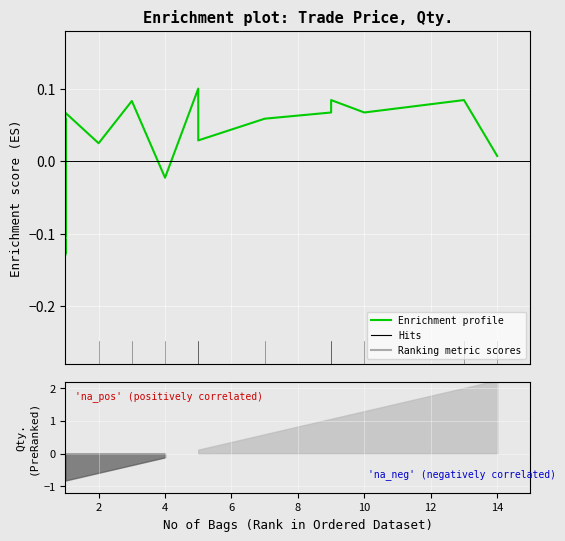

True or false: there are more than 1 points higher than both neighbors.

True